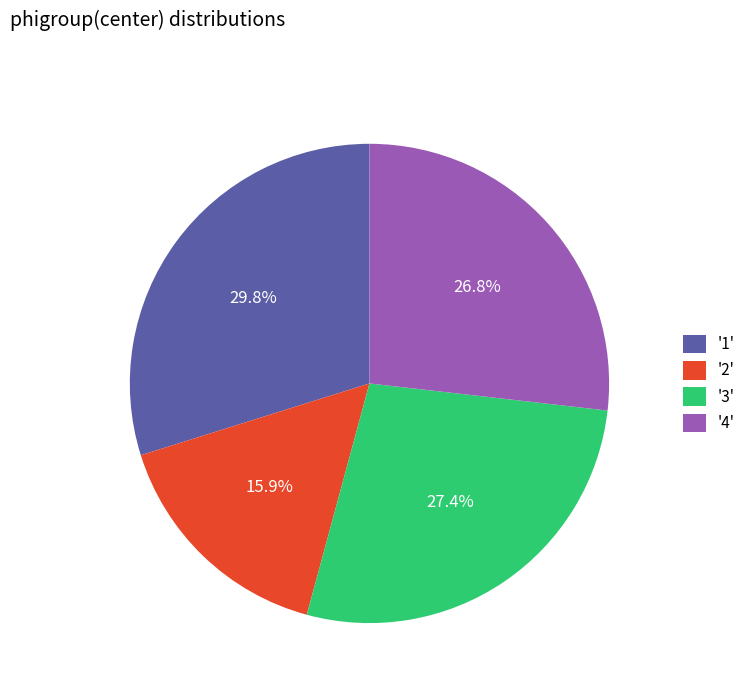

How much of the chart is everything except '3'?

72.6%